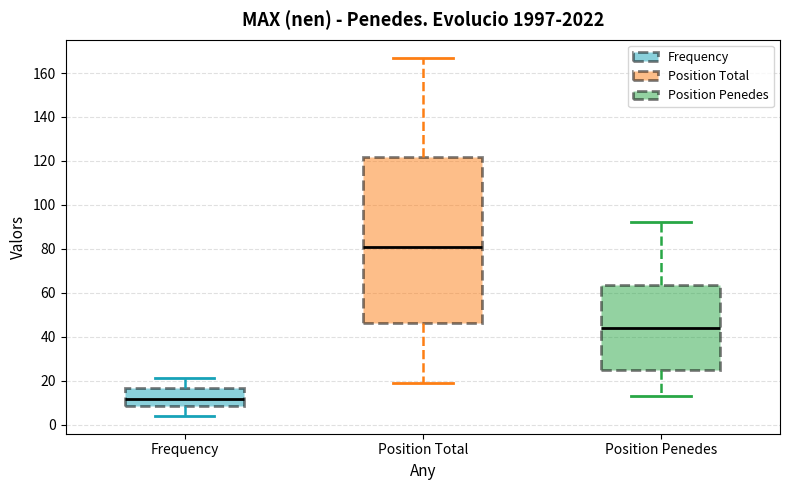

Which box's median line is the highest?

Position Total